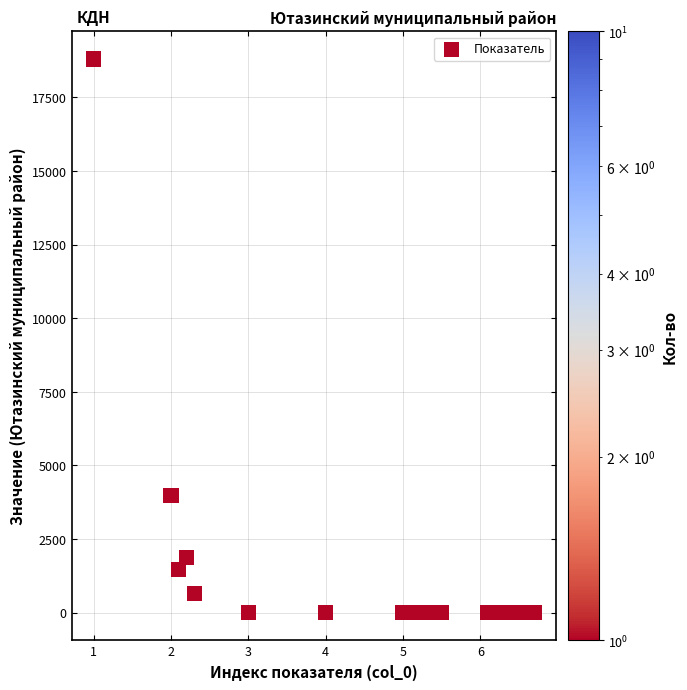

What is the range of Y values (max minus min)?

18802